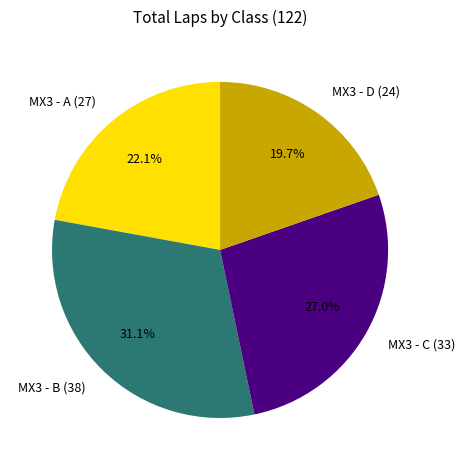

Does any single category account for the majority?

No